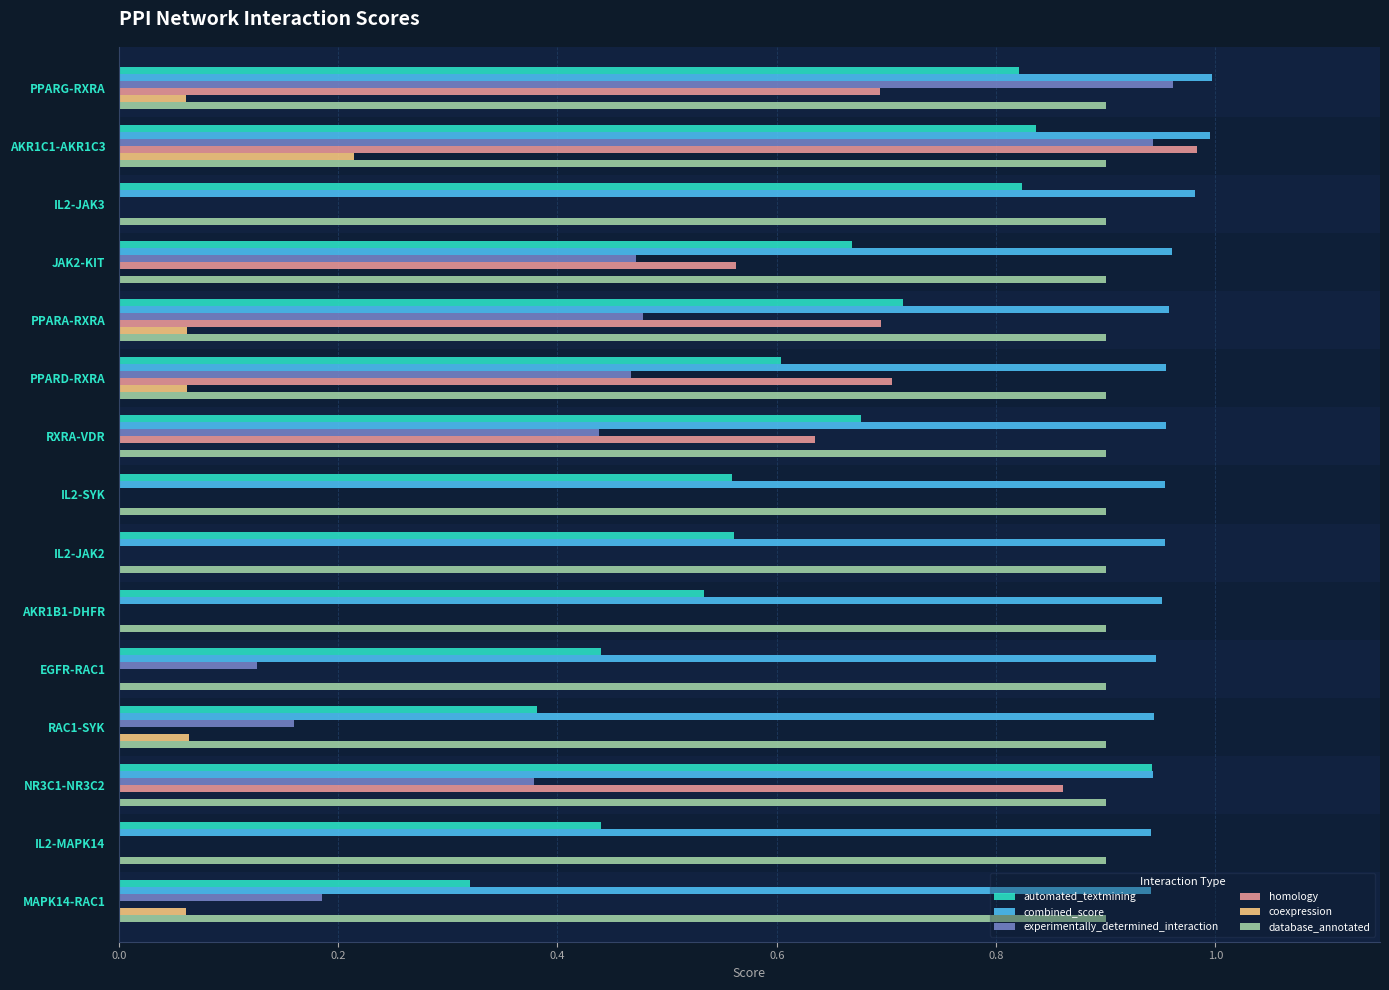

Which series has the largest total across all categories?

combined_score